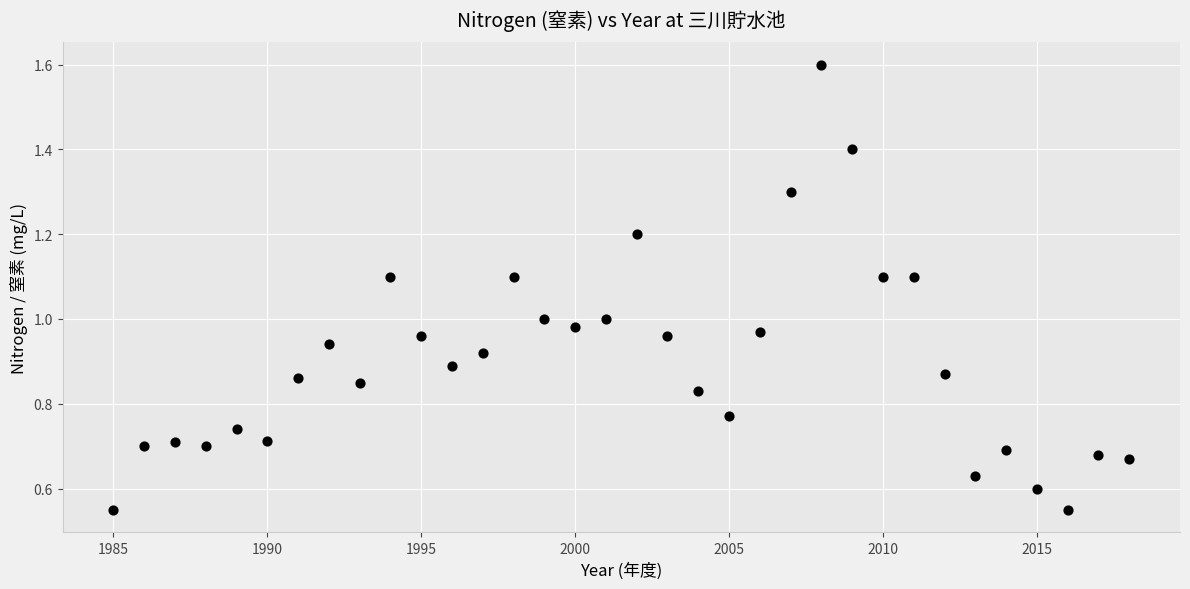

What is the range of X values (max minus min)?

33.0